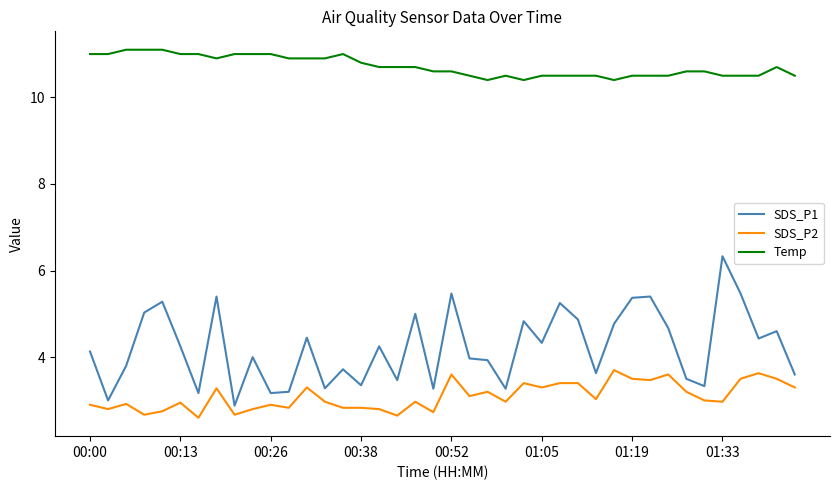

What are all the series names shown in the legend?

SDS_P1, SDS_P2, Temp